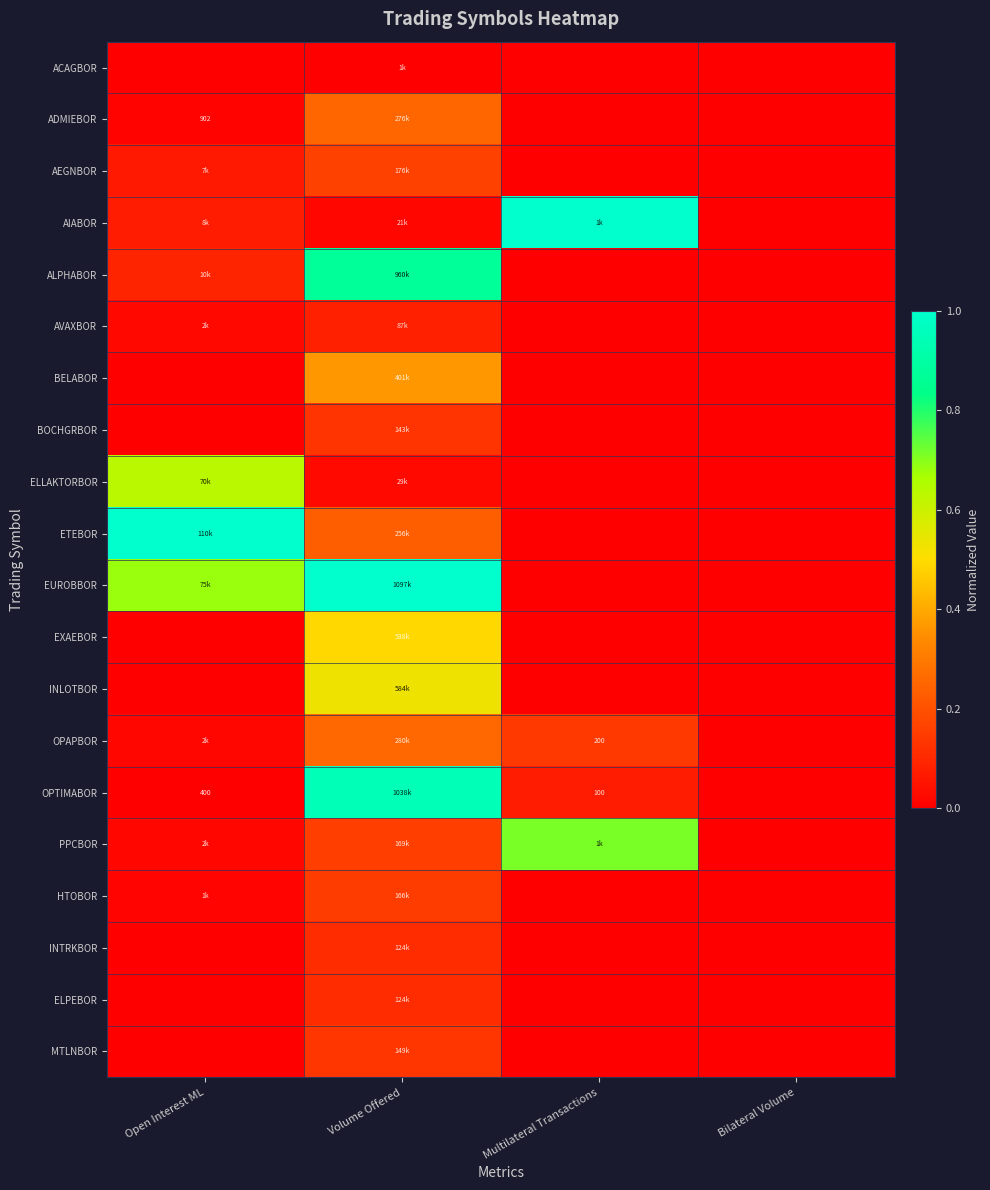

Count the number of data series in this chart.

20